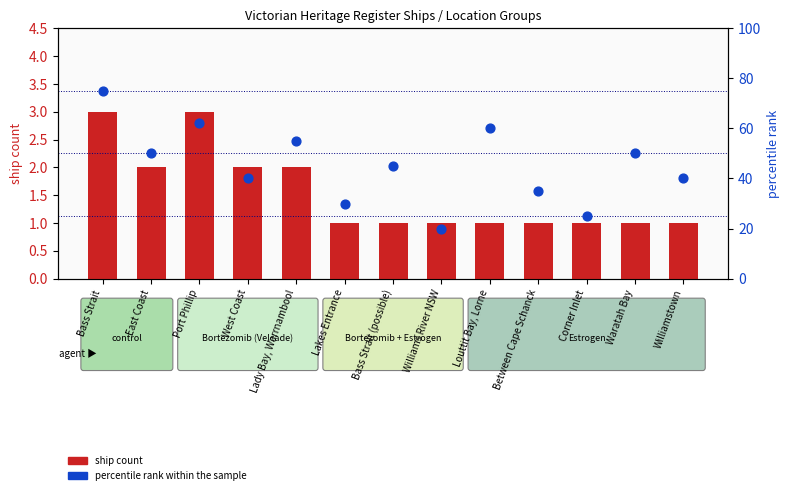

What are all the series names shown in the legend?

ship count, percentile rank within the sample